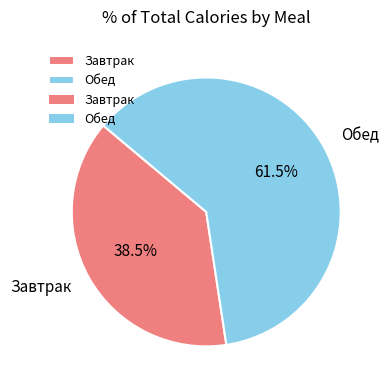

How many slices are in this pie chart?

2